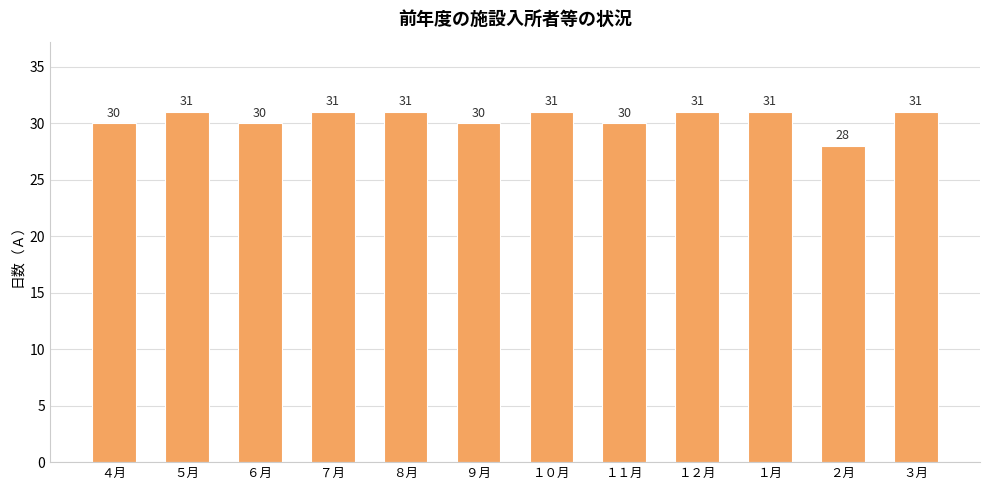

What is the sum of all values?

365